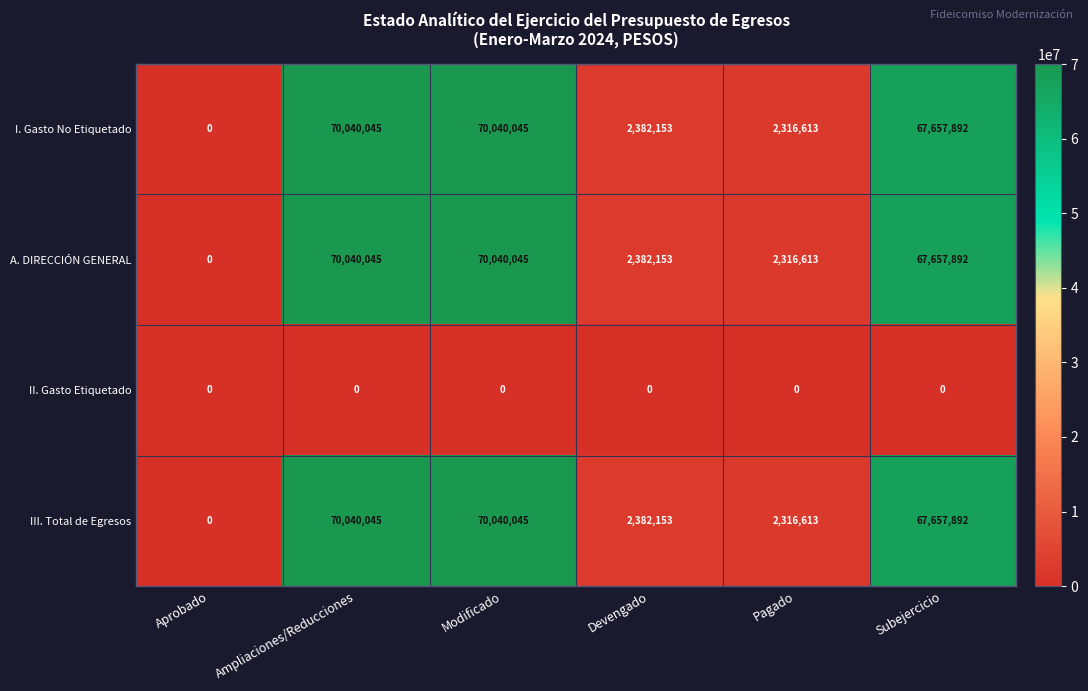

What is the spread (max minus min) of values at Pagado?

2316613